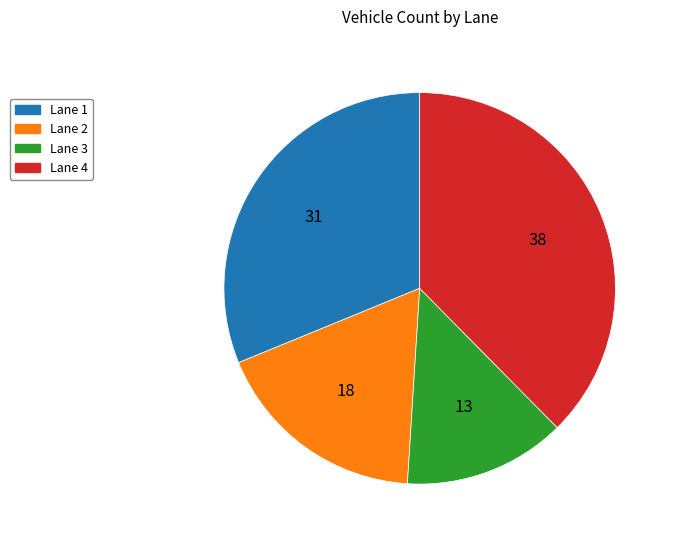

Count the number of slices in the pie.

4